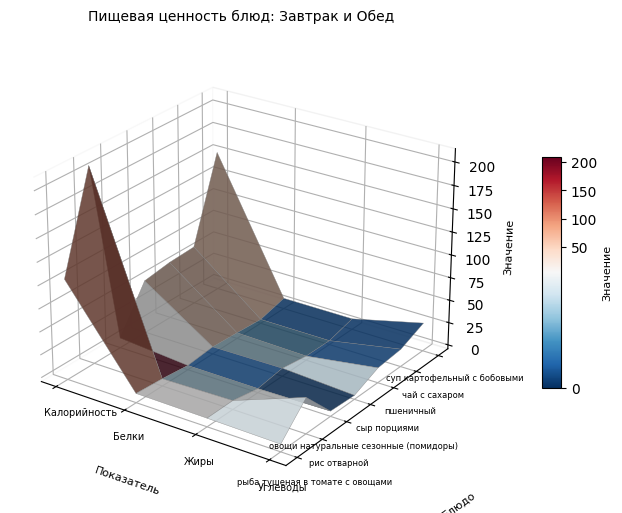

What is the minimum value for овощи натуральные сезонные (помидоры)?

0.1